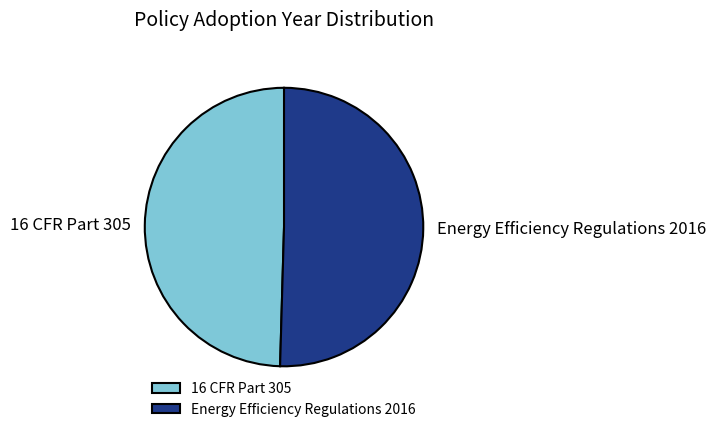

Which slice is the smallest?

16 CFR Part 305